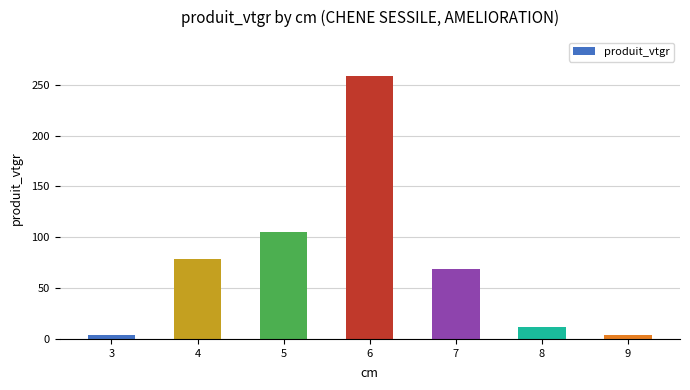

Which label corresponds to the largest value in the chart?

6